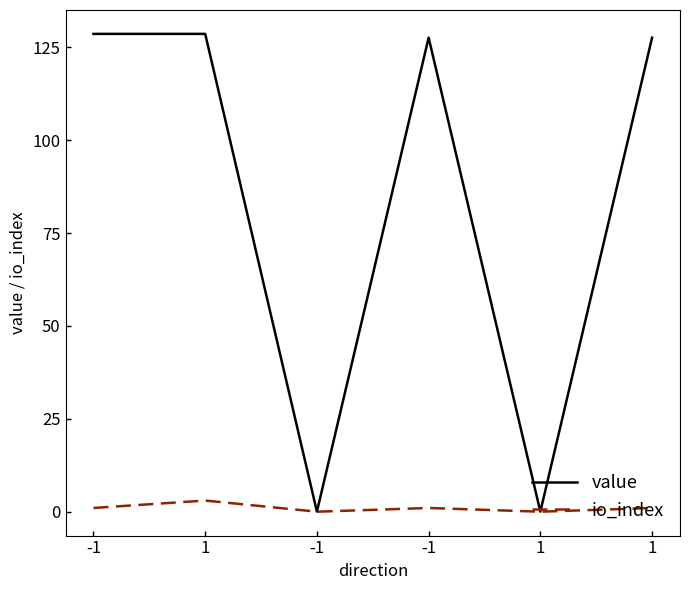

Does the chart have visible grid lines?

No